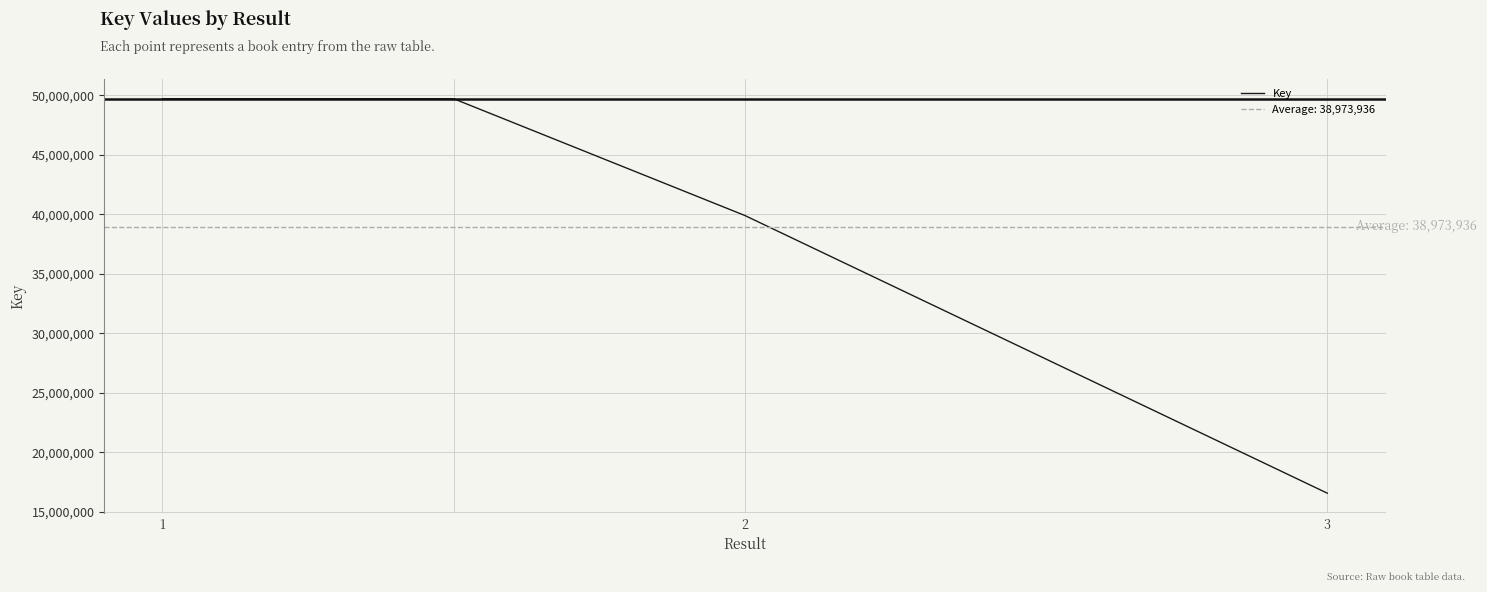

True or false: Key has more than 1 points higher than both neighbors.

False